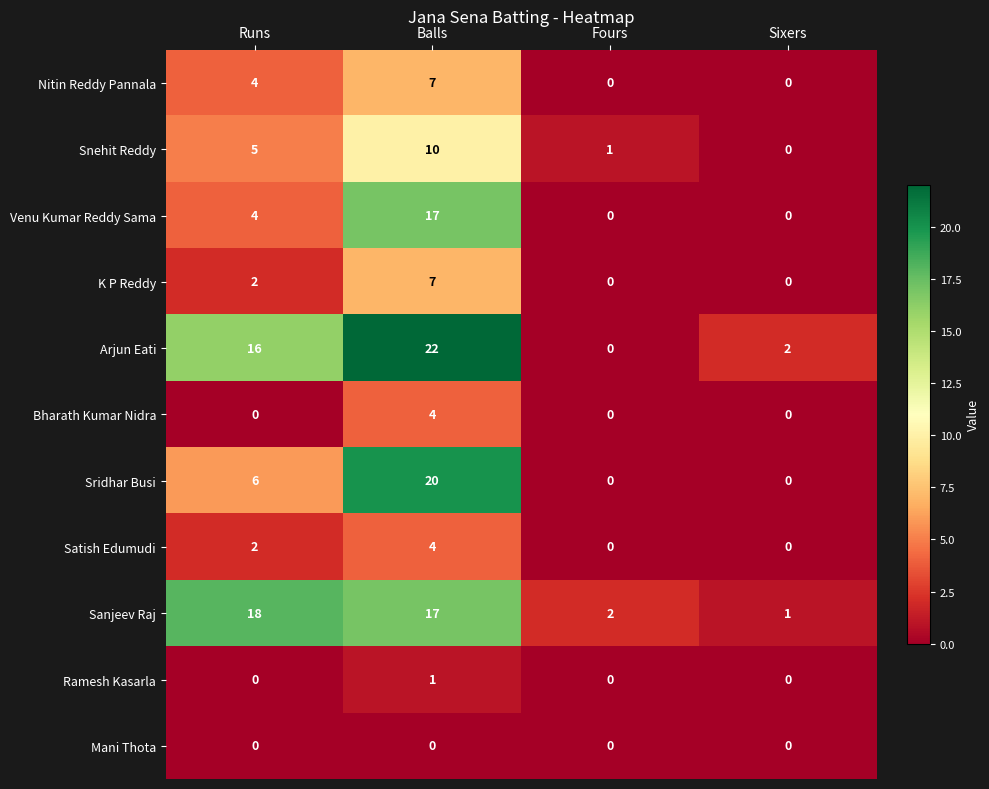

At how many categories does at least one series exceed 4?

2